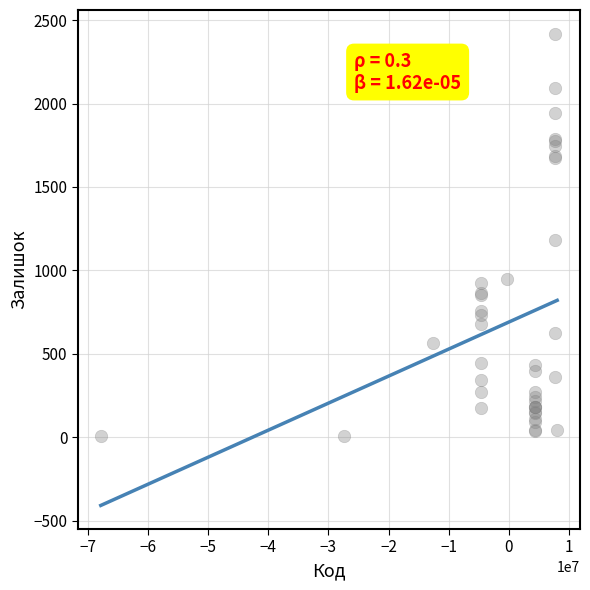

What Y value in the scatter plot is closest to 1215?

1180